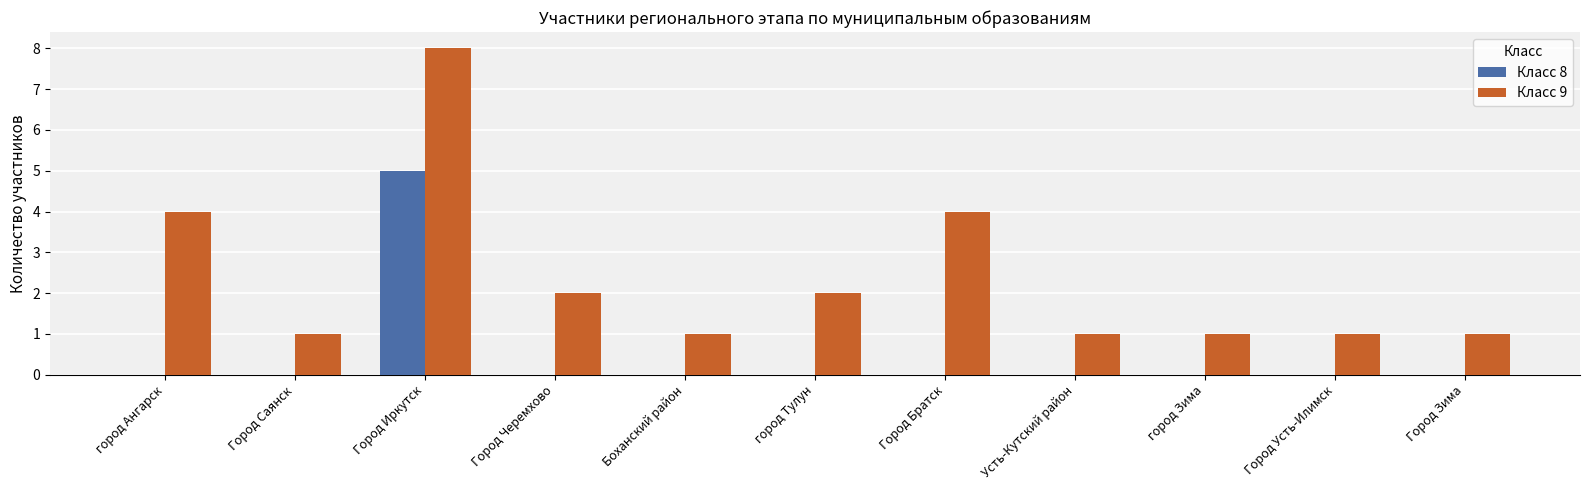

What is the sum of all Класс 9 values?

26